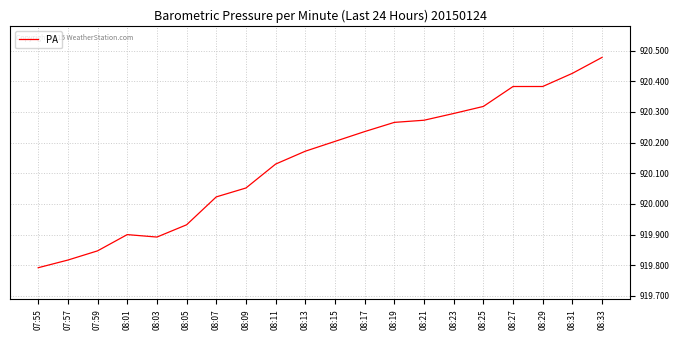

Where does the data first go above 920?

08:07